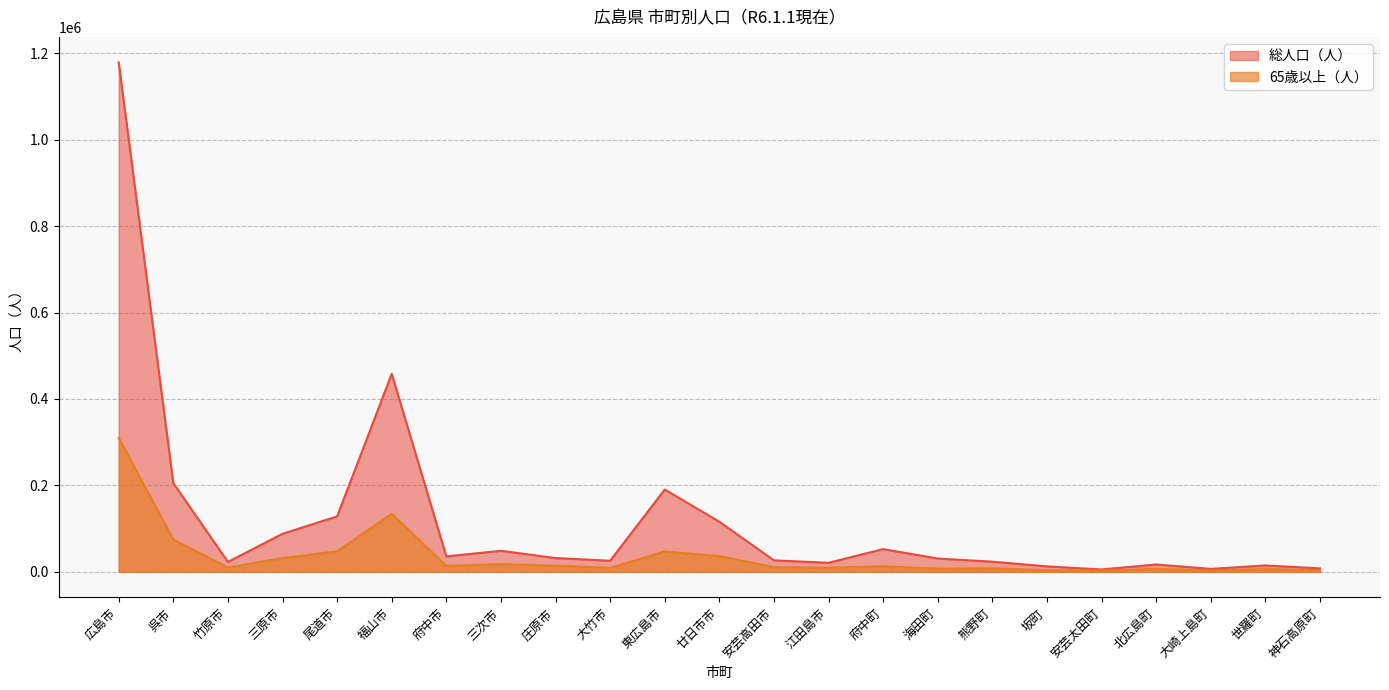

The 65歳以上（人） series shows 45358 at 三原市. True or false?

False